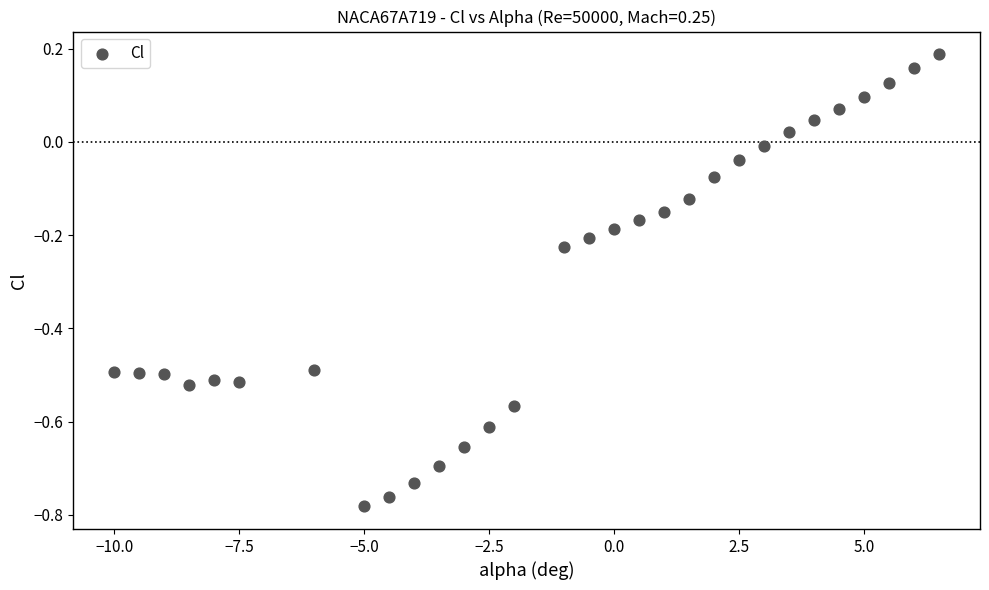

What is the range of Y values (max minus min)?

1.0